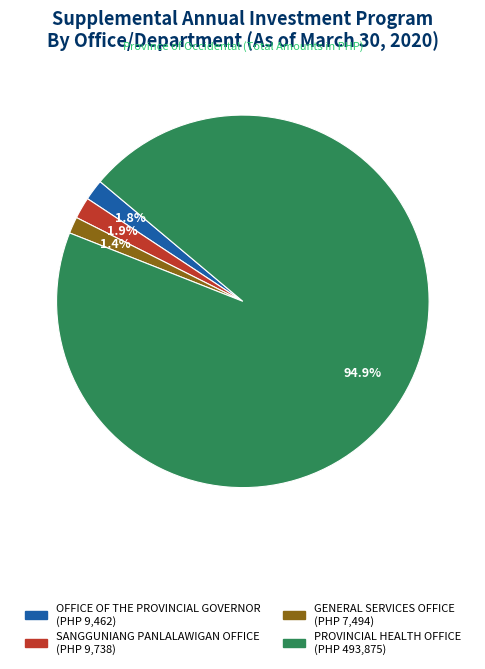

Which category accounts for the majority?

PROVINCIAL HEALTH OFFICE